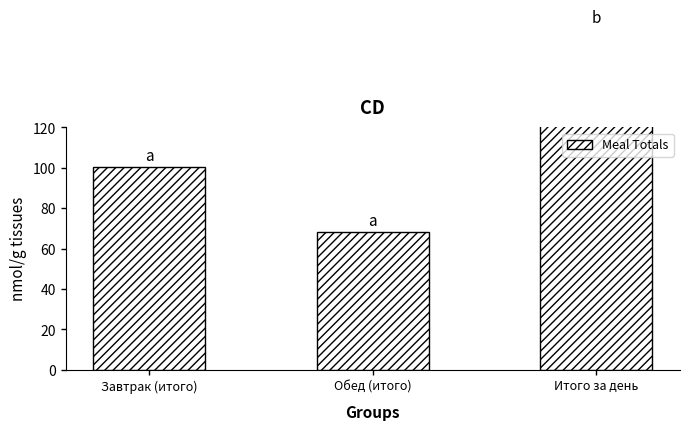

What is the value of the 2nd bar from the left?

68.2